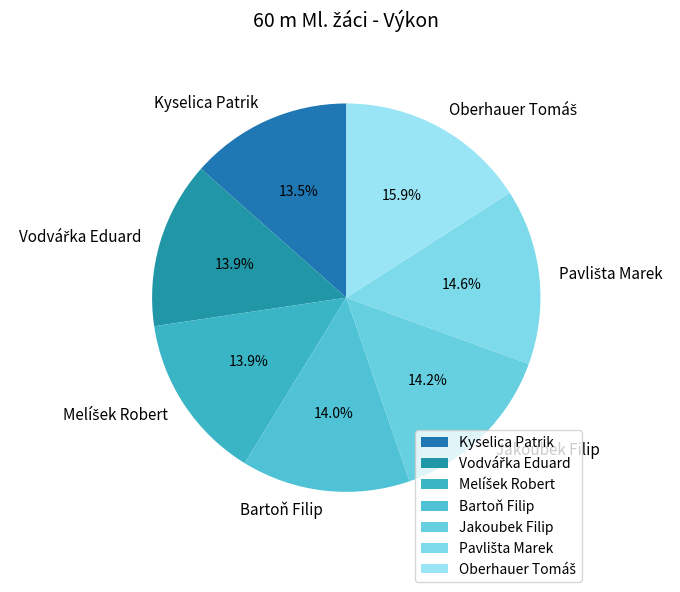

Count the number of slices in the pie.

7